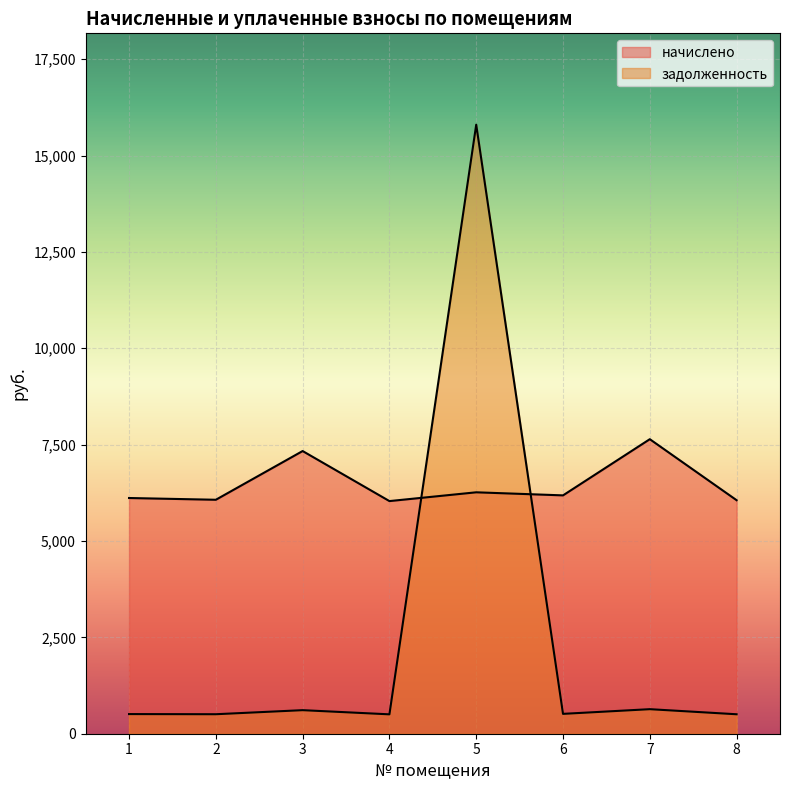

At which category does the chart reach its peak across all series?

5